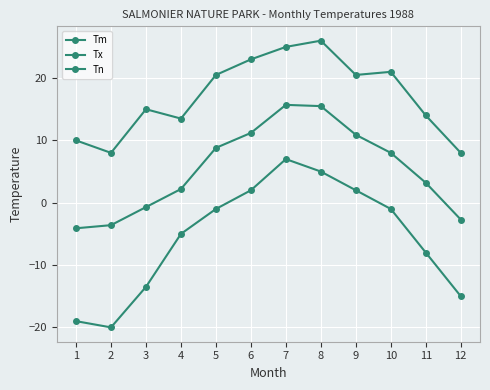

Reading right to left, what are all the values shown in this chart?

Tm: -2.7	3.2	8.0	10.9	15.5	15.7	11.2	8.8	2.2	-0.7	-3.6	-4.1
Tx: 8.0	14.0	21.0	20.5	26.0	25.0	23.0	20.5	13.5	15.0	8.0	10.0
Tn: -15.0	-8.0	-1.0	2.0	5.0	7.0	2.0	-1.0	-5.0	-13.5	-20.0	-19.0